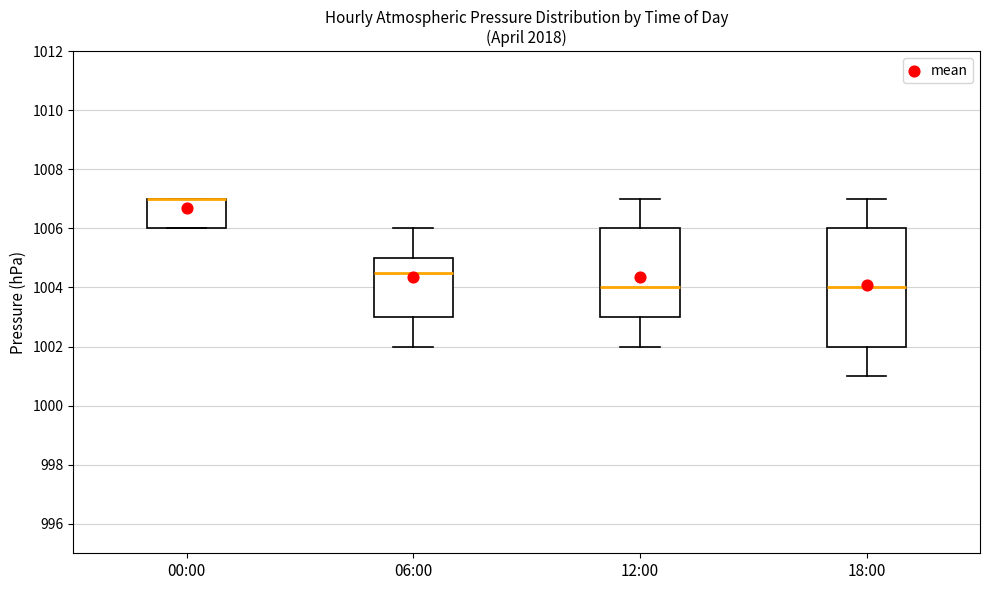

Reading left to right, transcribe this box plot: for each box, give where its median line is, the range the box spans, and where its two whiskers end, as read against the y-axis. The values are not printed on the chart, so give them approximately, as read against the axis.

00:00: median 1007.0 (drawn on the box's upper edge), box 1006.0 to 1007.0, whiskers 1006.0 to 1007.0
06:00: median 1004.6, box 1003.0 to 1005.0, whiskers 1002.0 to 1006.0
12:00: median 1004.0, box 1003.0 to 1006.0, whiskers 1002.0 to 1007.0
18:00: median 1004.0, box 1002.0 to 1006.0, whiskers 1001.0 to 1007.0